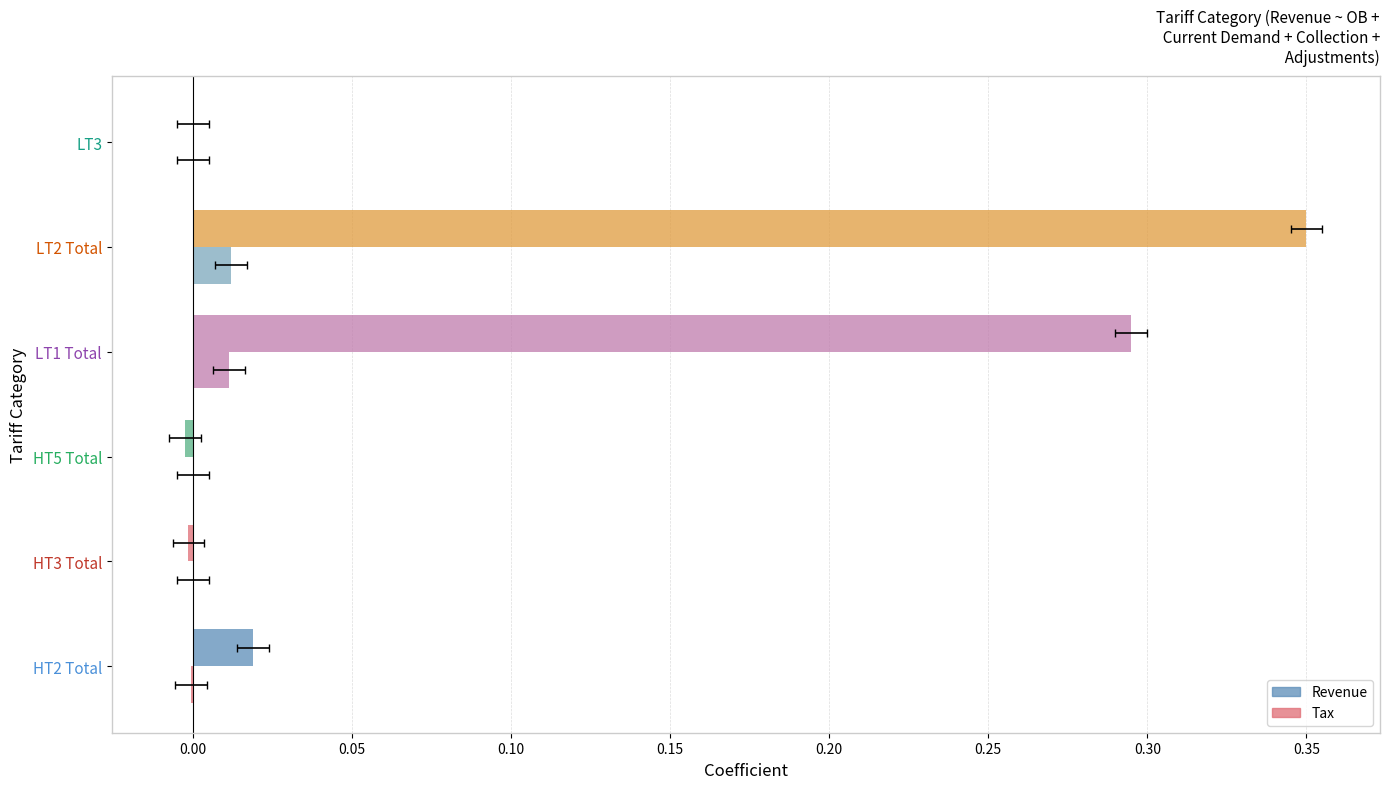

Which series contains the lowest Y value?

Revenue